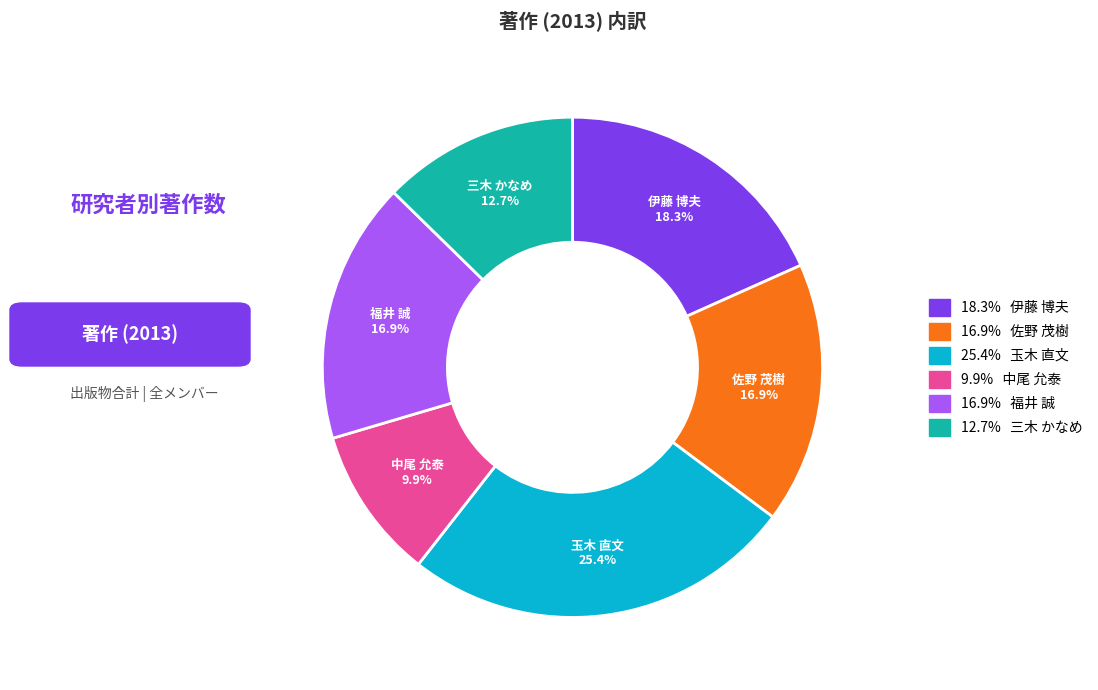

Do 伊藤 博夫 and 福井 誠 together represent more than half of the pie?

No